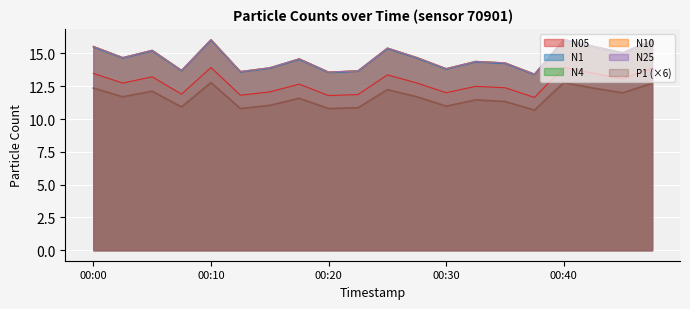

What are all the series names shown in the legend?

N05, N1, N4, N10, N25, P1 (×6)